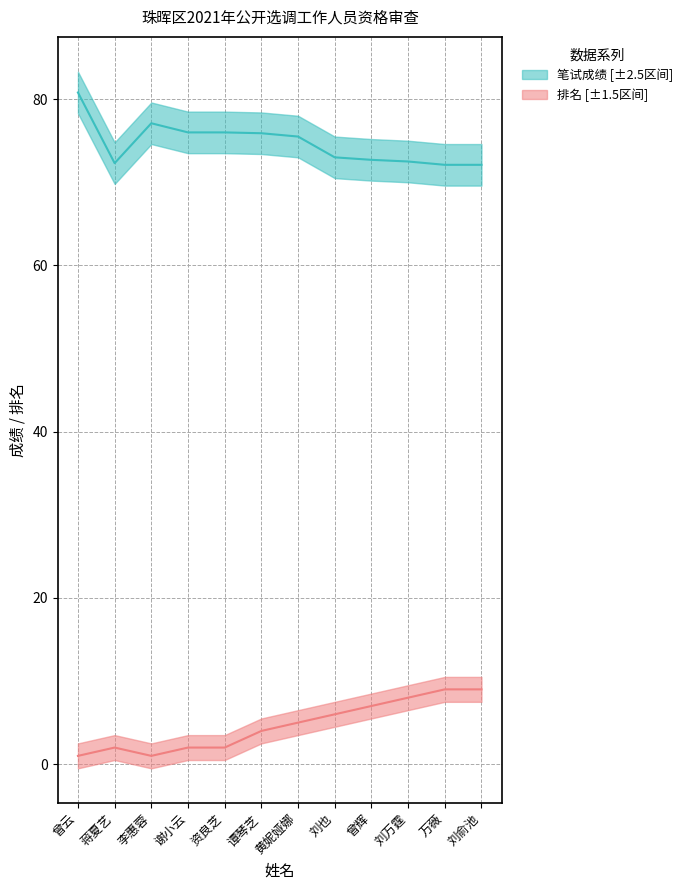

What are all the series names shown in the legend?

笔试成绩, 排名